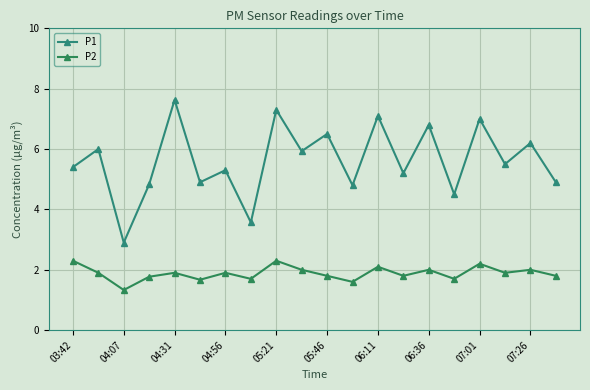

How many series are shown in this chart?

2